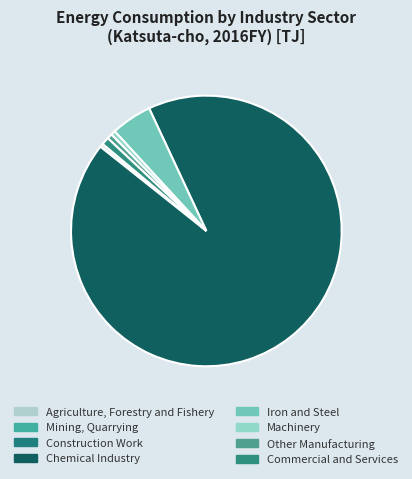

How many segments does this pie chart have?

8